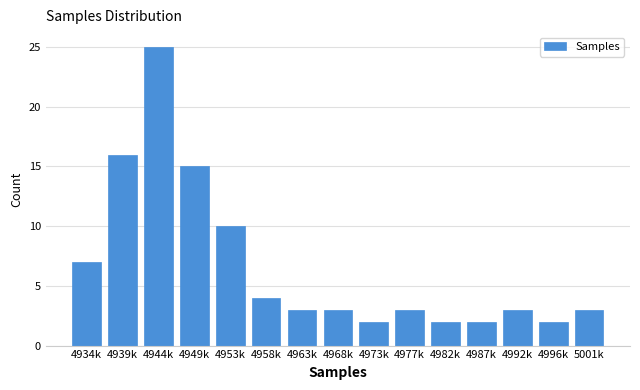

Reading left to right, list all the values displayed in this chart.

4934k=7	4939k=16	4944k=25	4949k=15	4953k=10	4958k=4	4963k=3	4968k=3	4973k=2	4977k=3	4982k=2	4987k=2	4992k=3	4996k=2	5001k=3